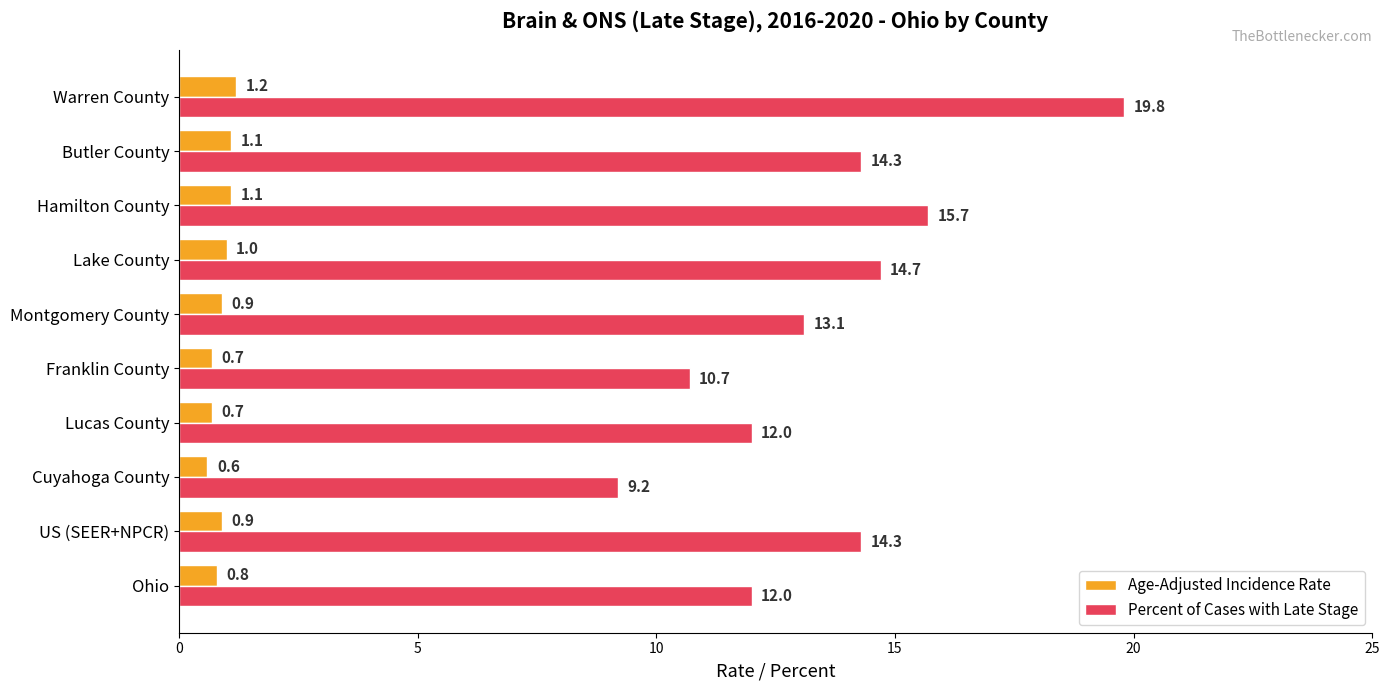

Between Ohio and Hamilton County, which series saw the biggest shift?

Percent of Cases with Late Stage